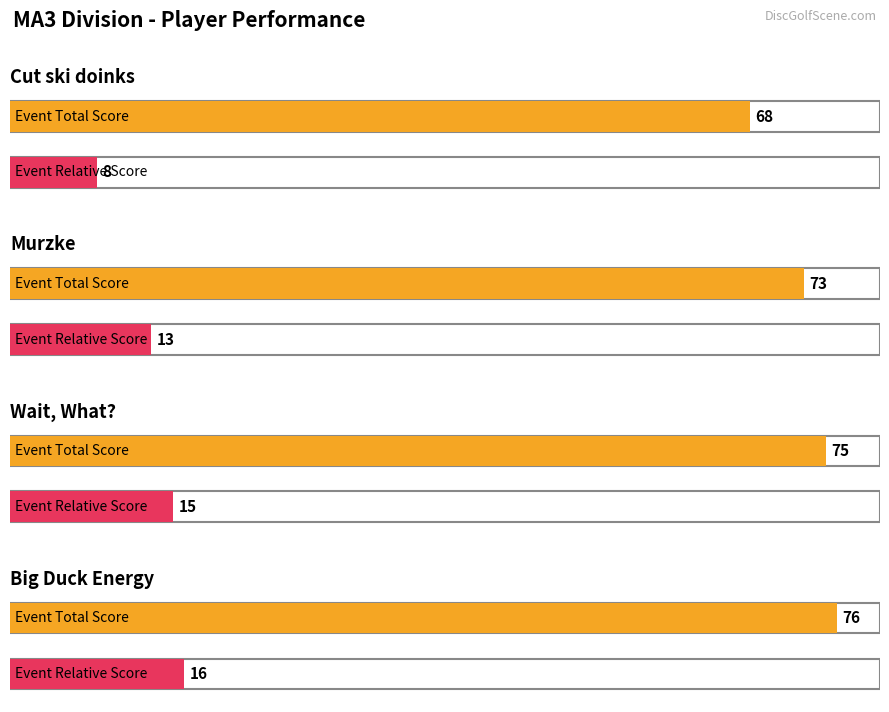

The value of event_total_score at Murzke is 47. True or false?

False